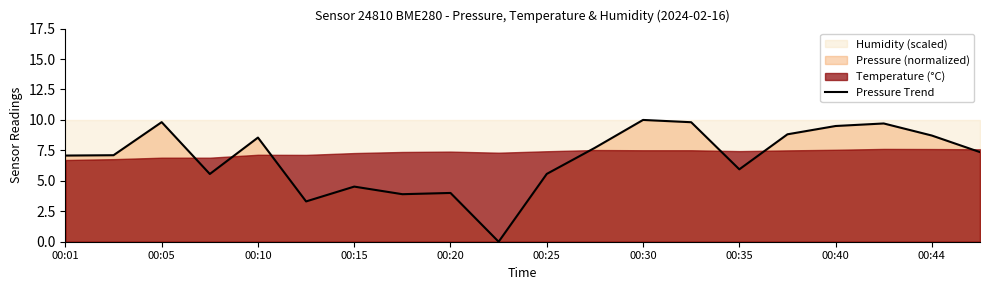

What is the highest value of the Pressure Trend series?

10.0